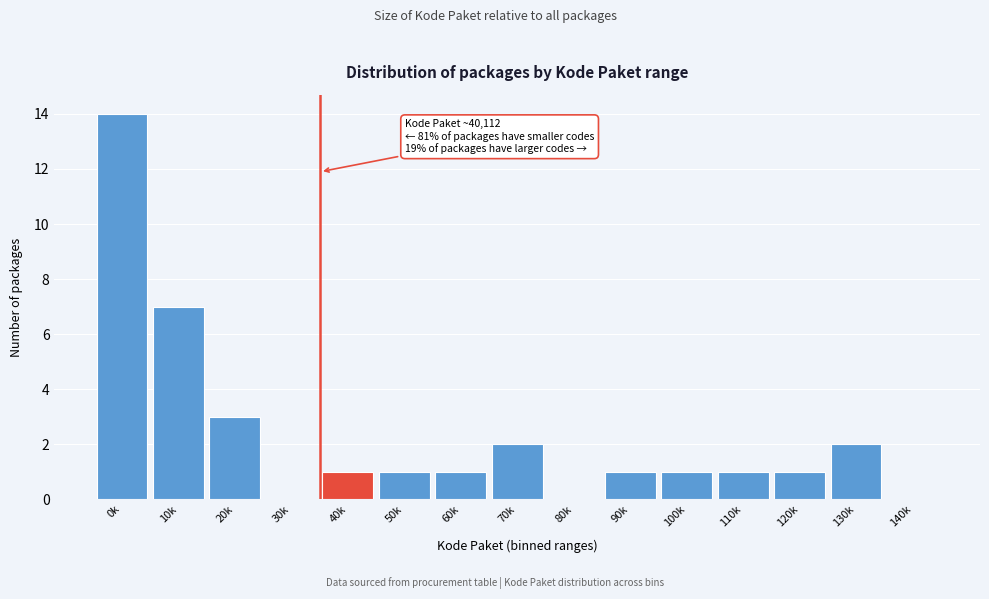

Reading left to right, transcribe all the data shown in this chart.

0k=14	10k=7	20k=3	30k=0	40k=1	50k=1	60k=1	70k=2	80k=0	90k=1	100k=1	110k=1	120k=1	130k=2	140k=0